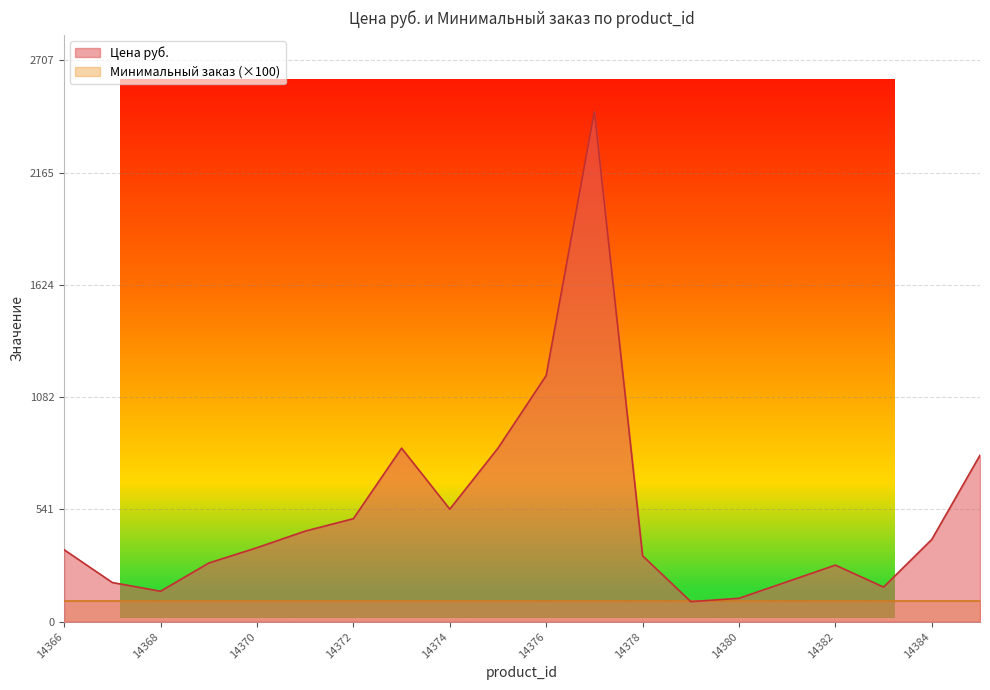

The value at 14375 is 837. True or false?

True